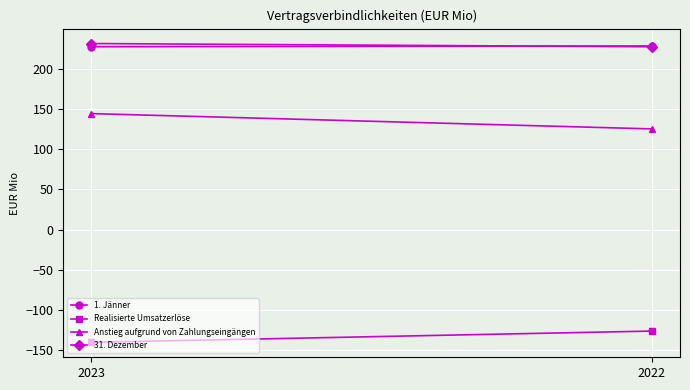

What is the difference between the Realisierte Umsatzerlöse values at 2023 and 2022?

14